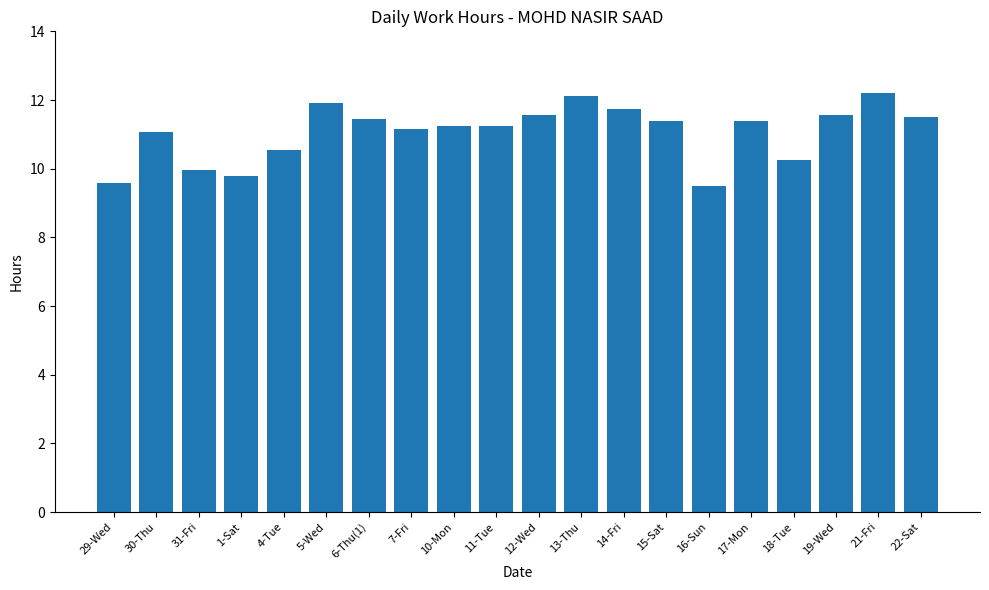

Are the bars horizontal?

No